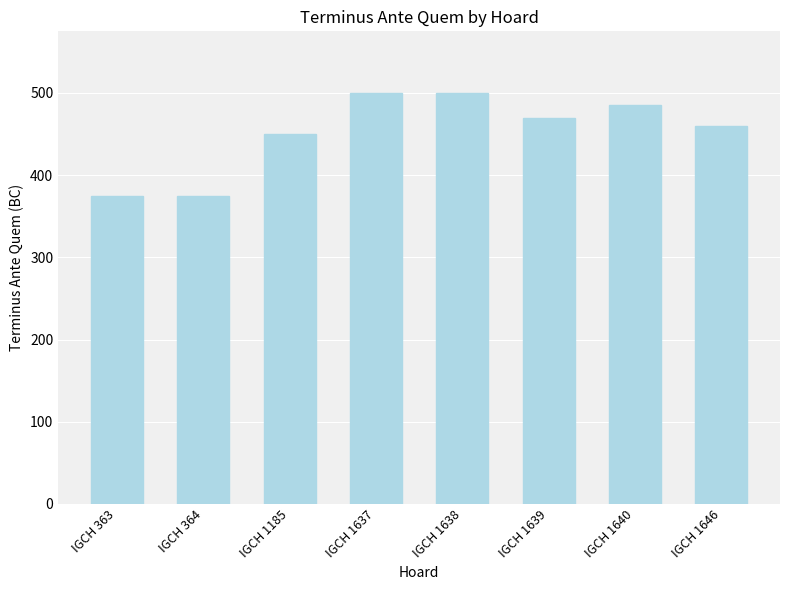

What is the change in value from IGCH 1637 to IGCH 1639?

-30